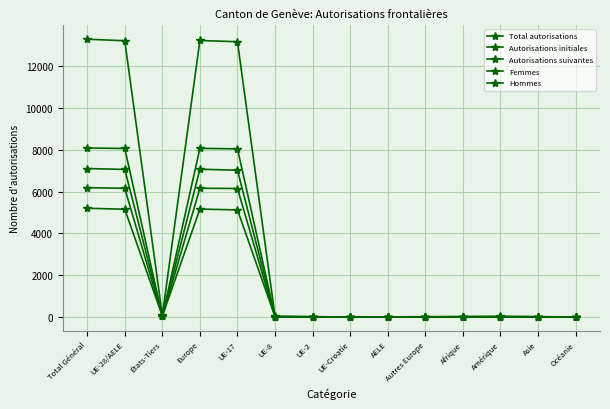

What is the label of the 3rd point from the left?

États-Tiers